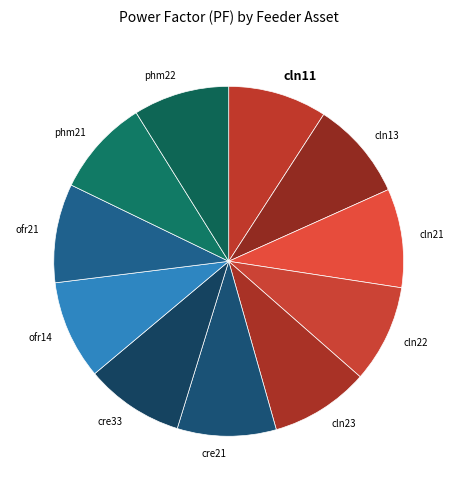

True or false: cln11 accounts for 9% of the total.

True